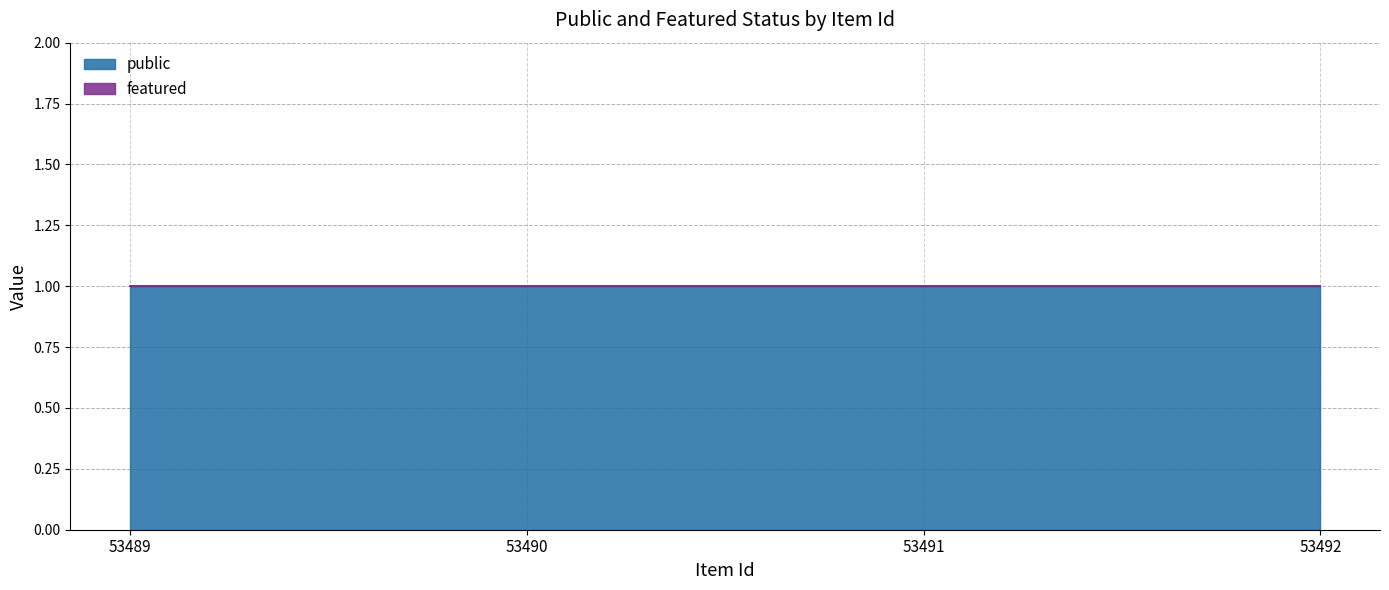

What is the total value across all series at 53492?

1